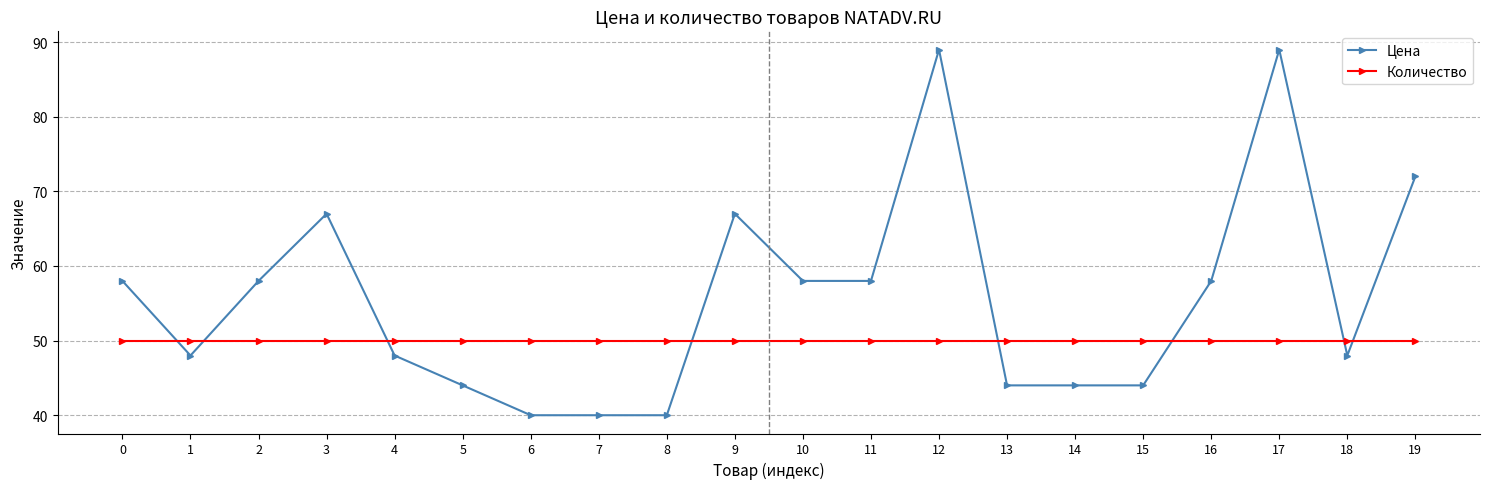

Rank the series by their maximum value, from highest to lowest.

Цена, Количество